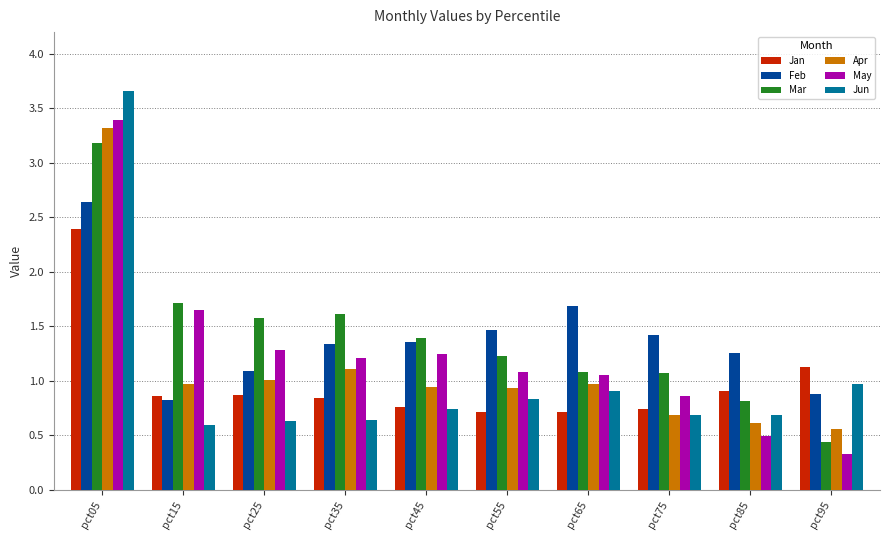

How many categories are shown in the chart?

10